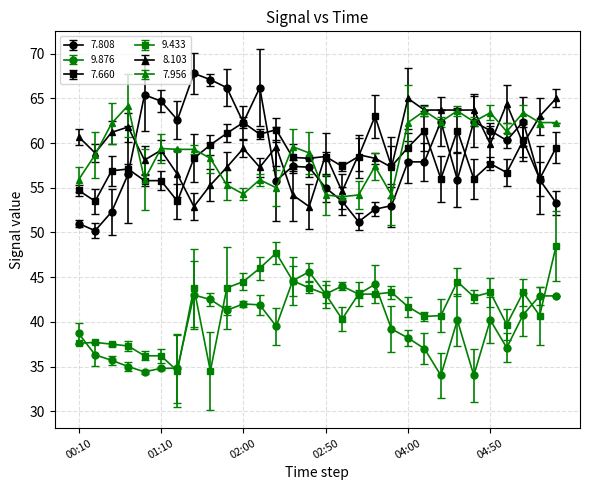

At how many categories does at least one series exceed 47?

30